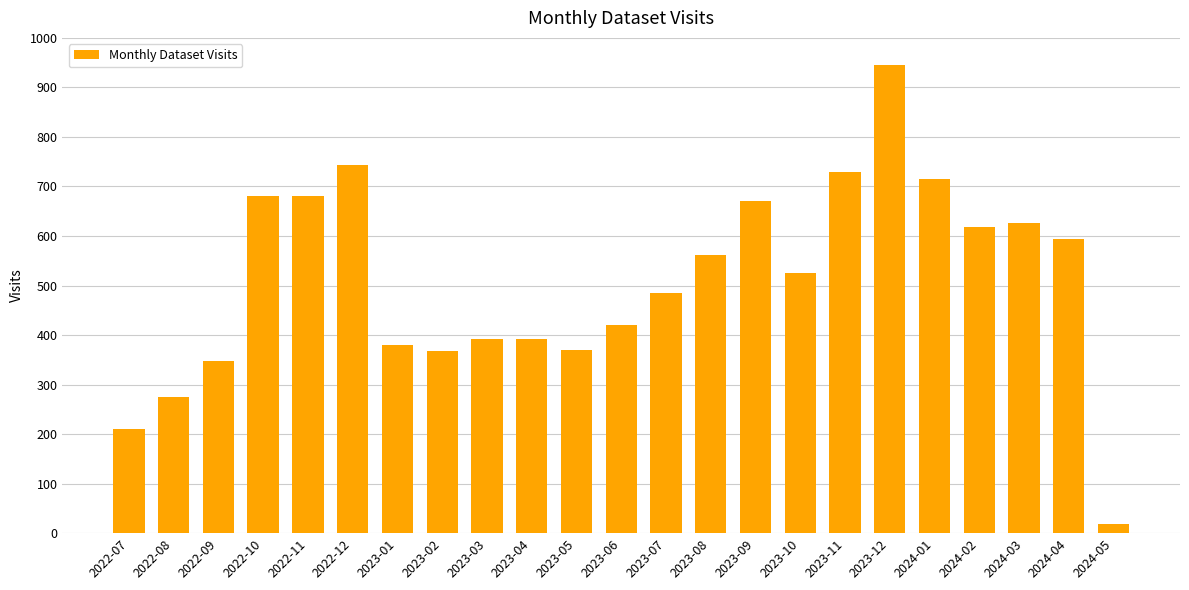

What is the label of the 6th bar from the right?

2023-12